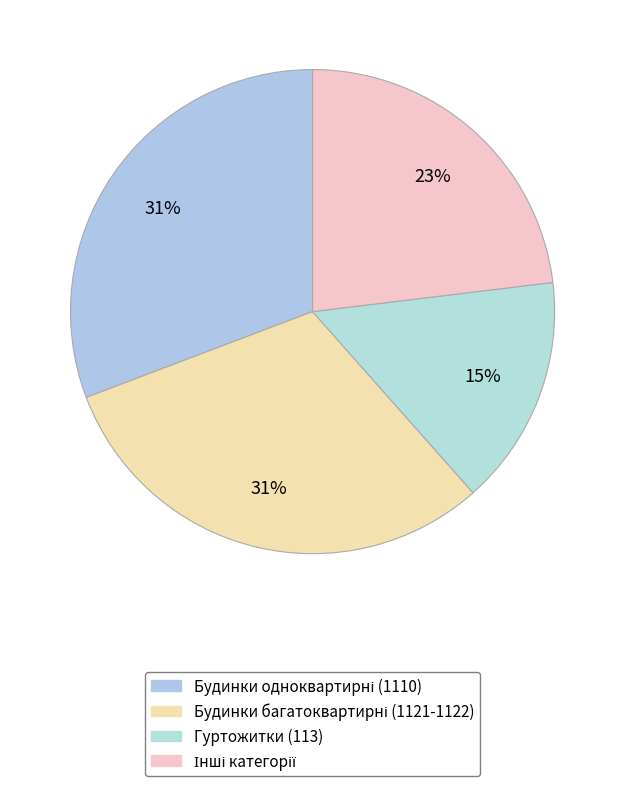

Count the number of slices in the pie.

4